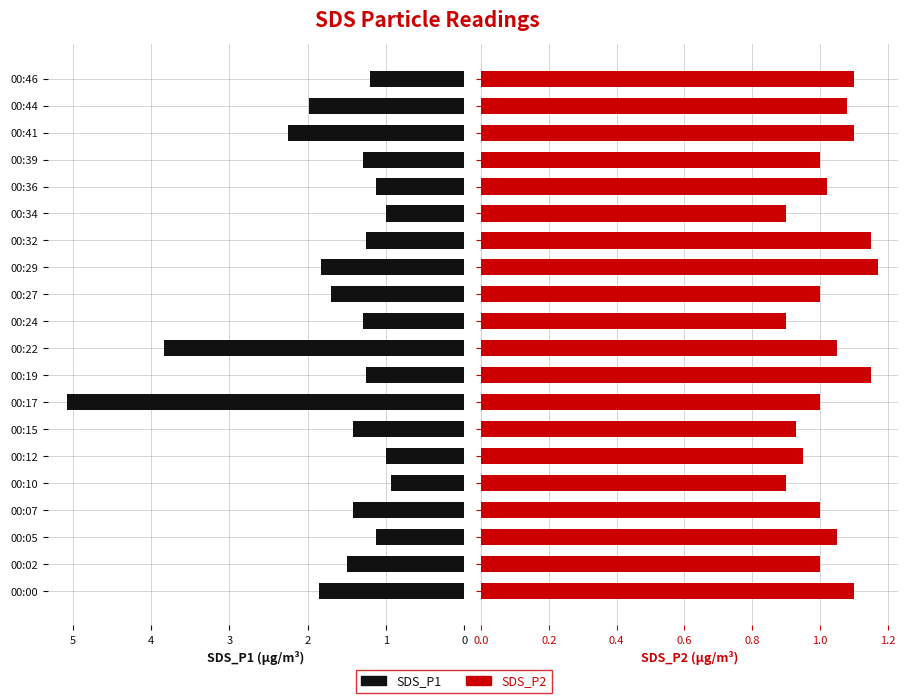

How many data points in SDS_P1 are less than 1?

1